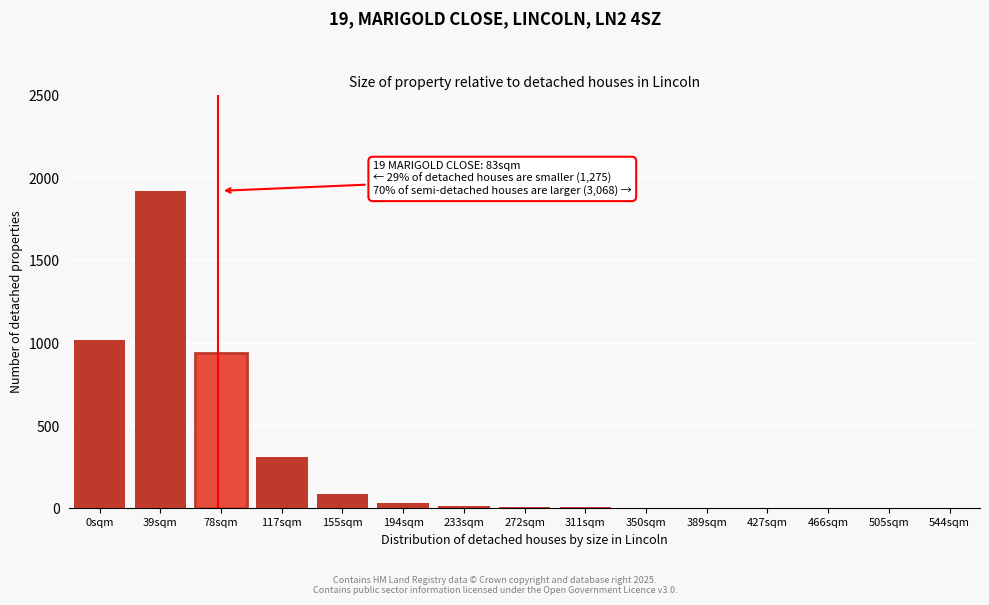

What is the sum of all values?

4340